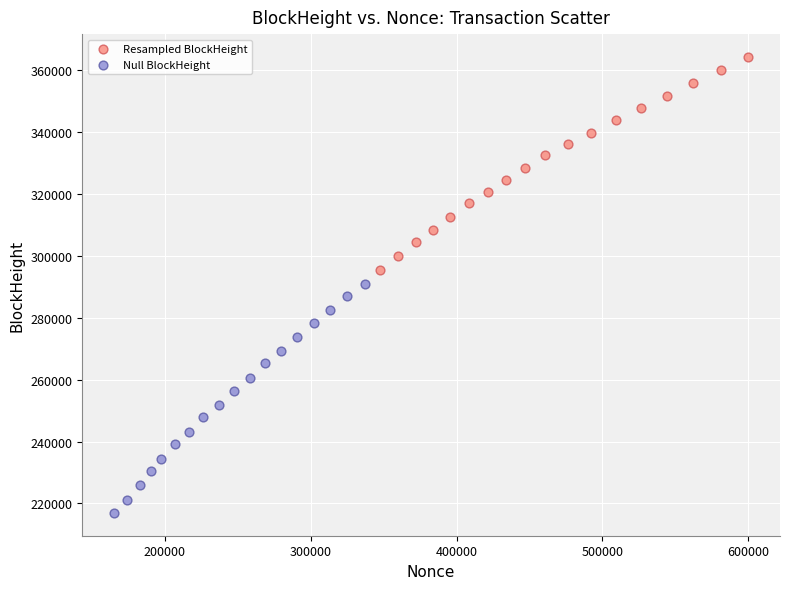

Which series has the widest spread of Y values?

Null BlockHeight